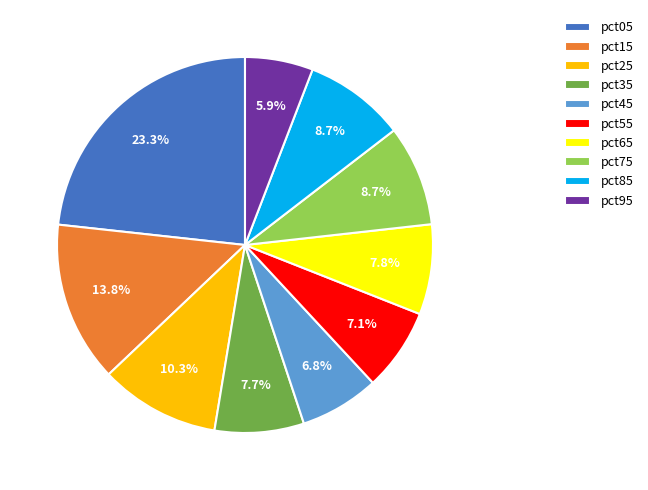

Between pct45 and pct15, which is larger?

pct15